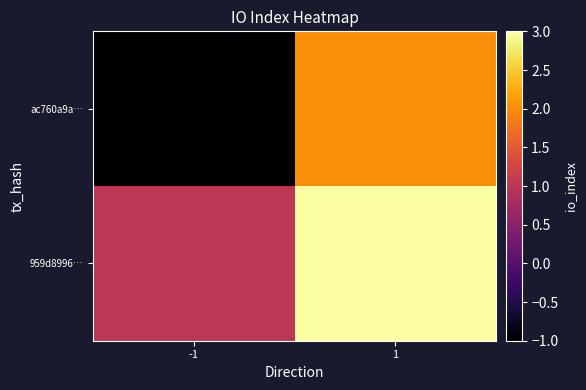

What is the total value across all series at 1?

5